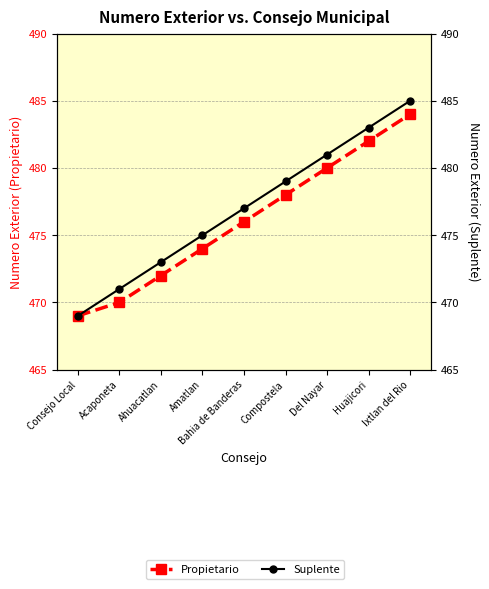

What is the total value across all series at Del Nayar?

961